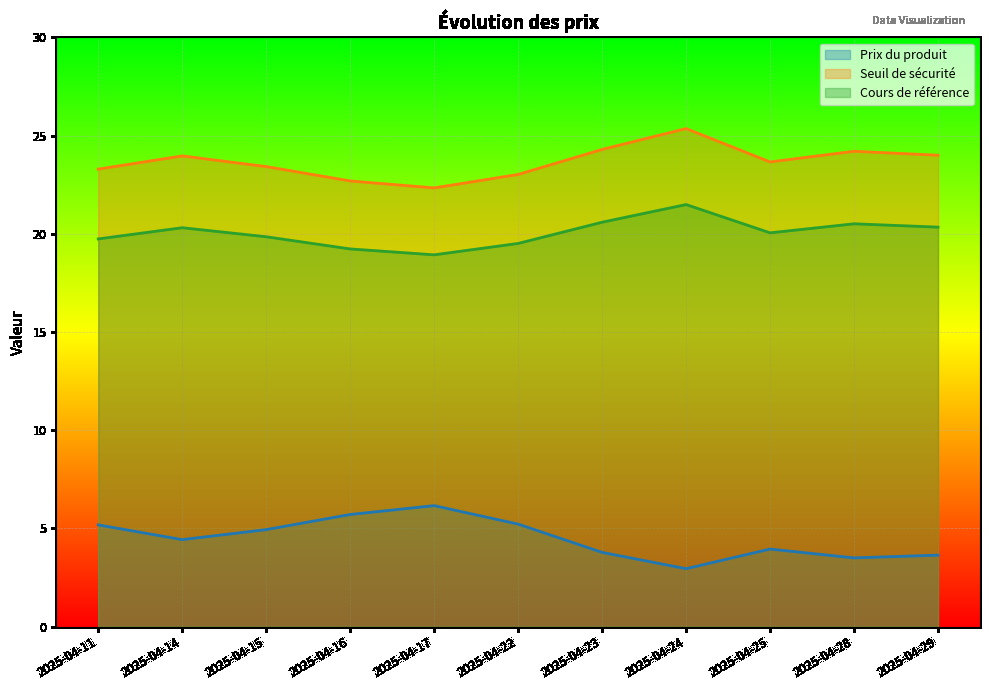

What is the total value across all series at 2025-04-23?

48.7